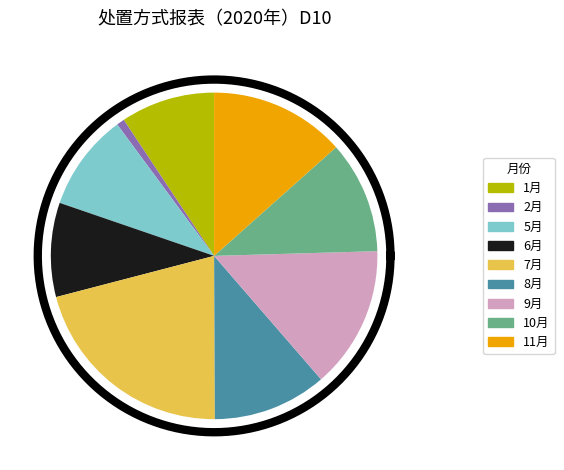

What percentage is NOT represented by 9月?

85.9%